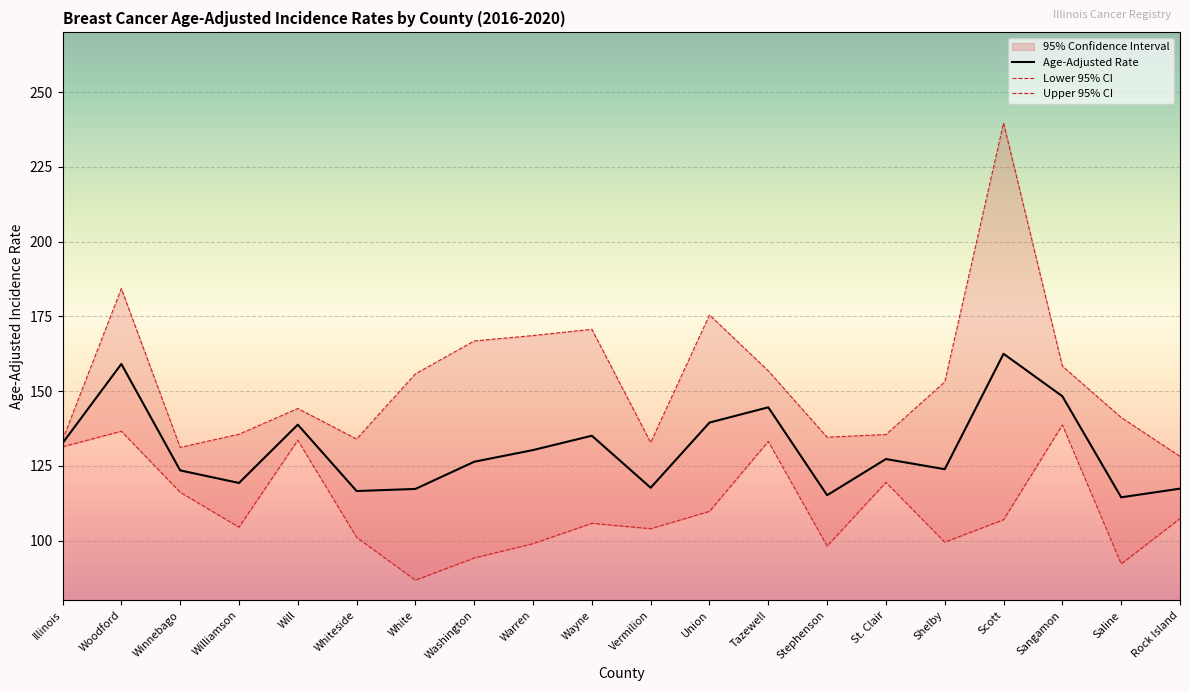

What is the difference between the maximum and minimum values in the Upper 95% CI series?

111.5